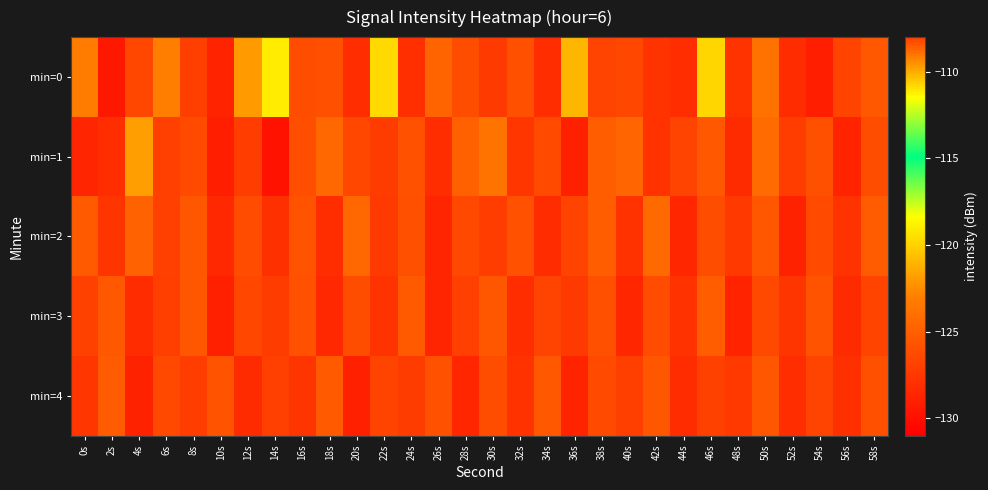

What is the spread (max minus min) of values at 8s?

1.6